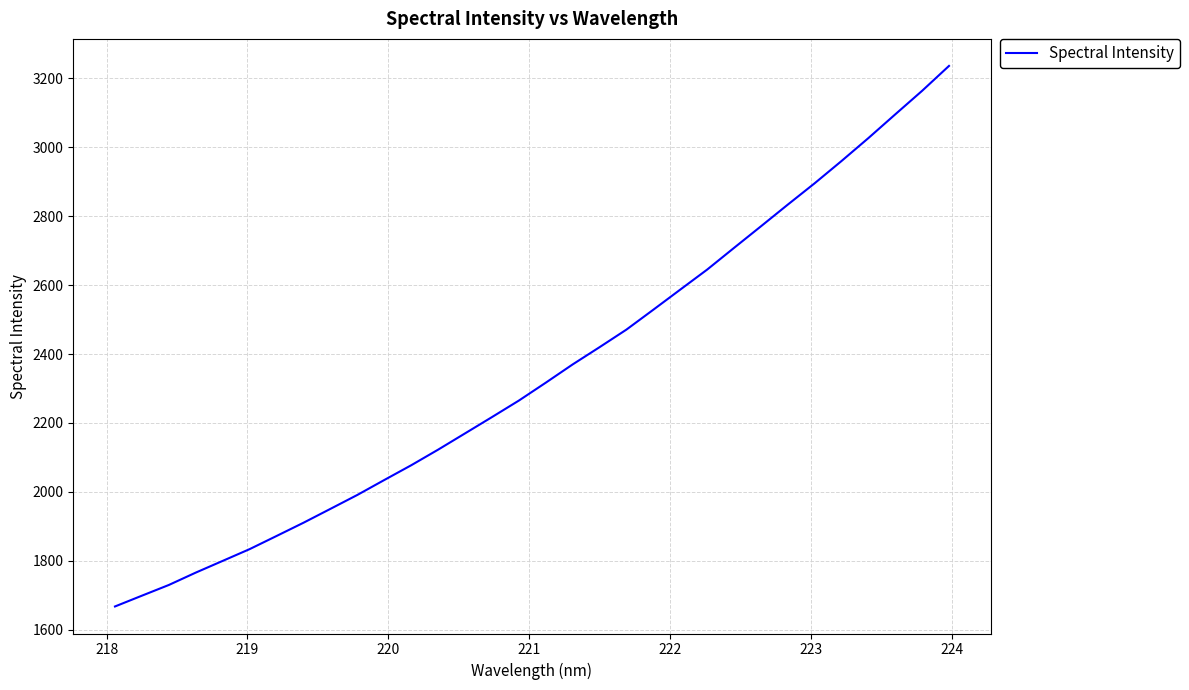

What is the smallest value displayed?

1667.3